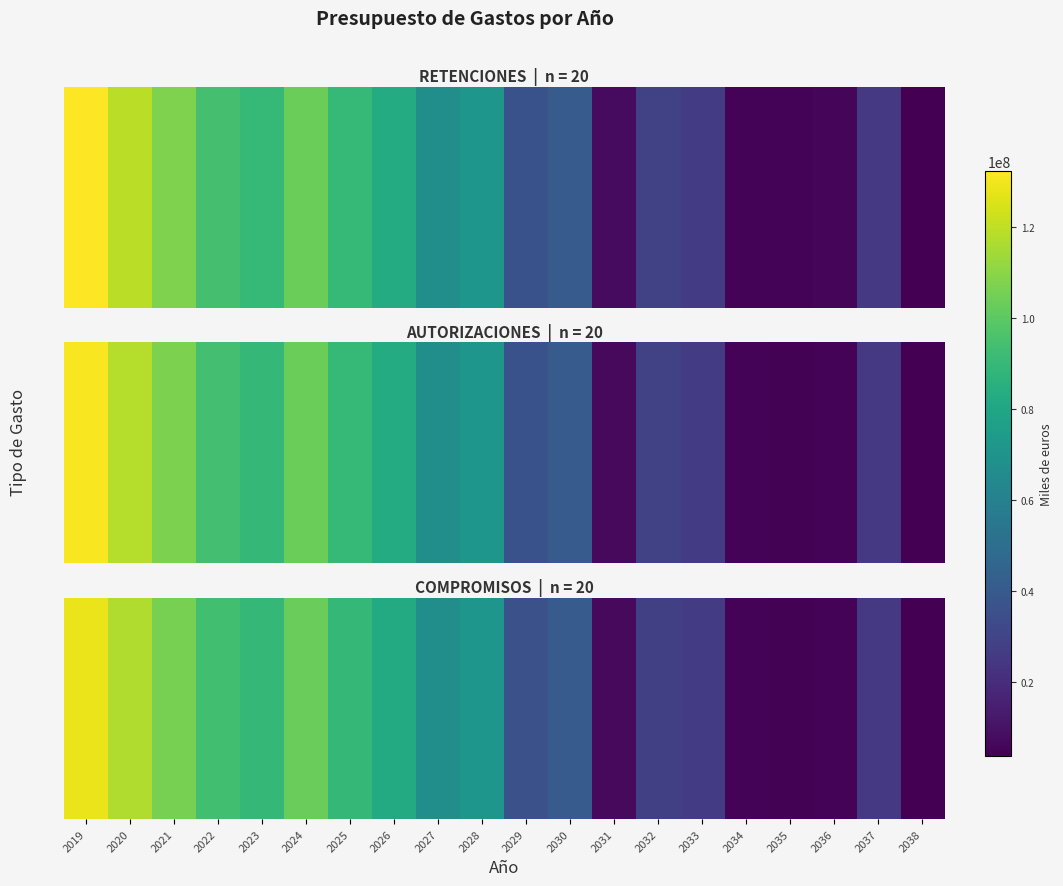

Is it true that the value at 2035 is 4691317?

True